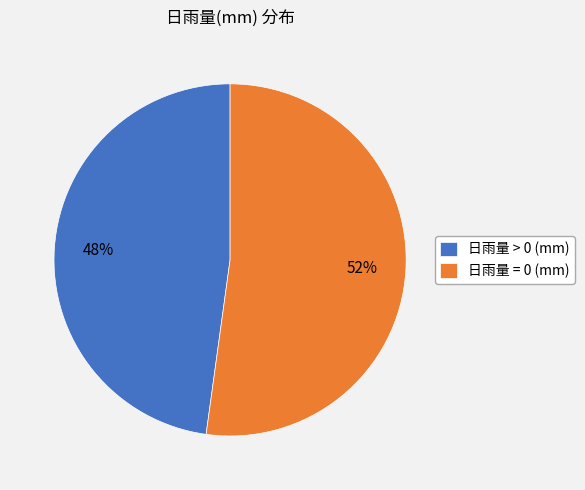

Does 日雨量 > 0 (mm) account for over 50% of the chart?

No